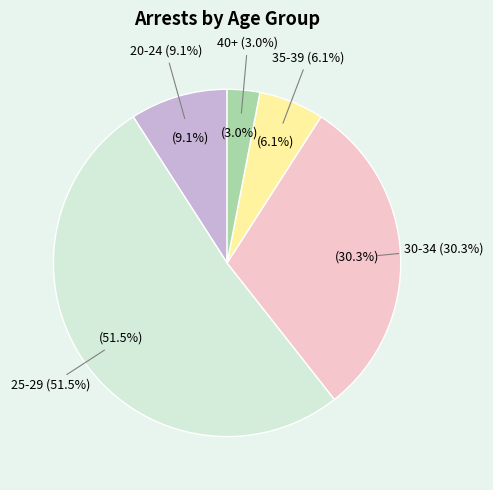

True or false: 25-29 accounts for 52% of the total.

True